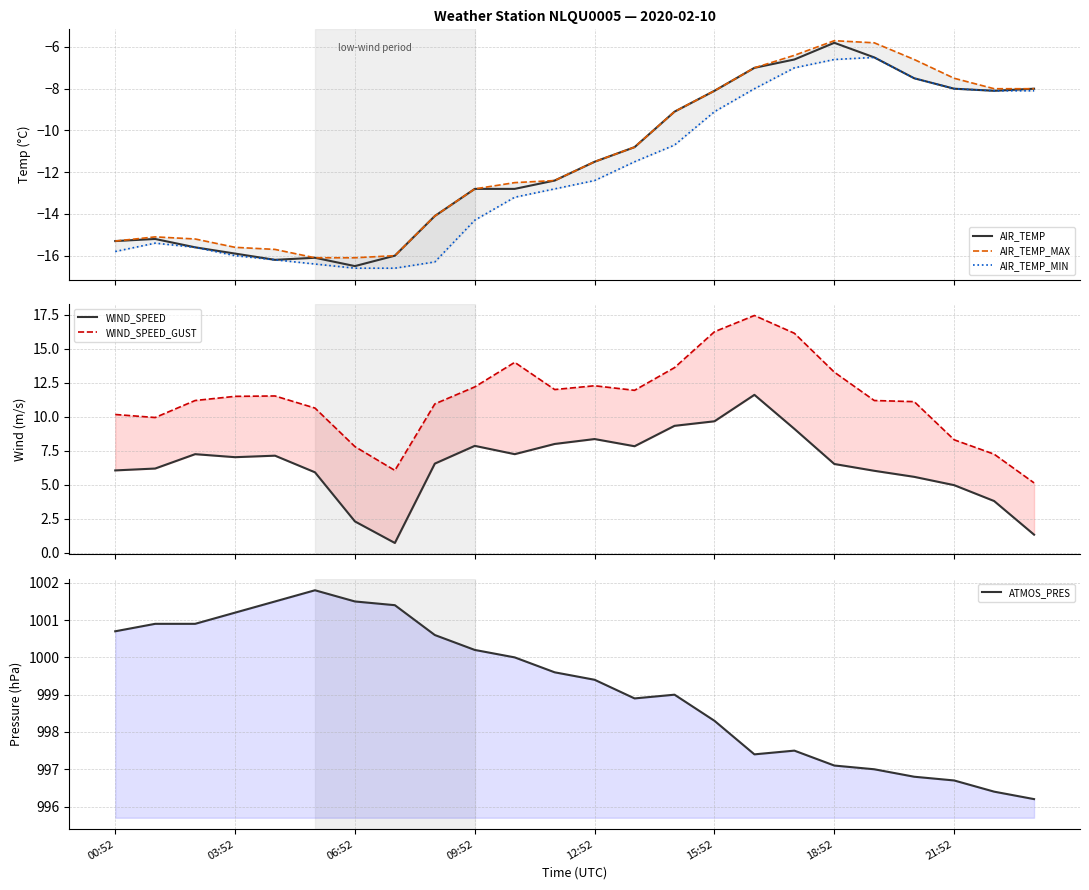

What is the difference between the second highest and second lowest values in the WIND_SPEED series?

8.3